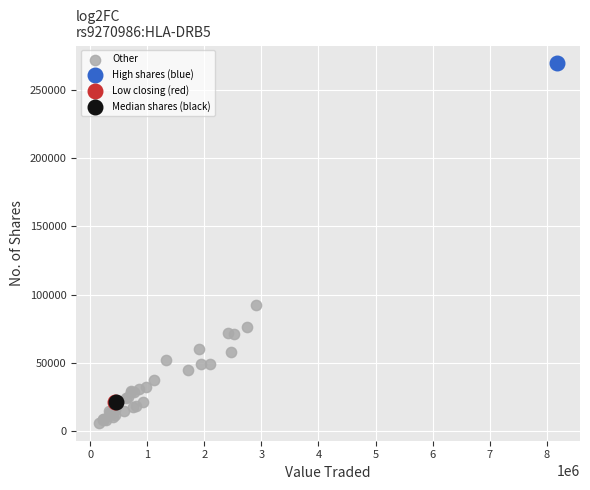

What are all the series names shown in the legend?

Other, High shares (blue), Low closing (red), Median shares (black)